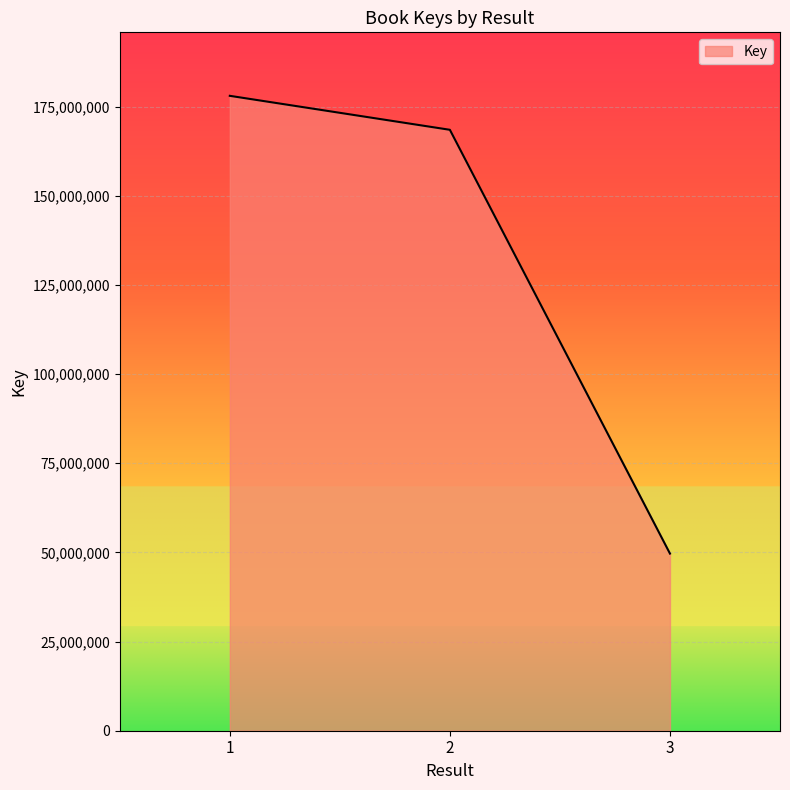

What is the sum of all values?

396169830